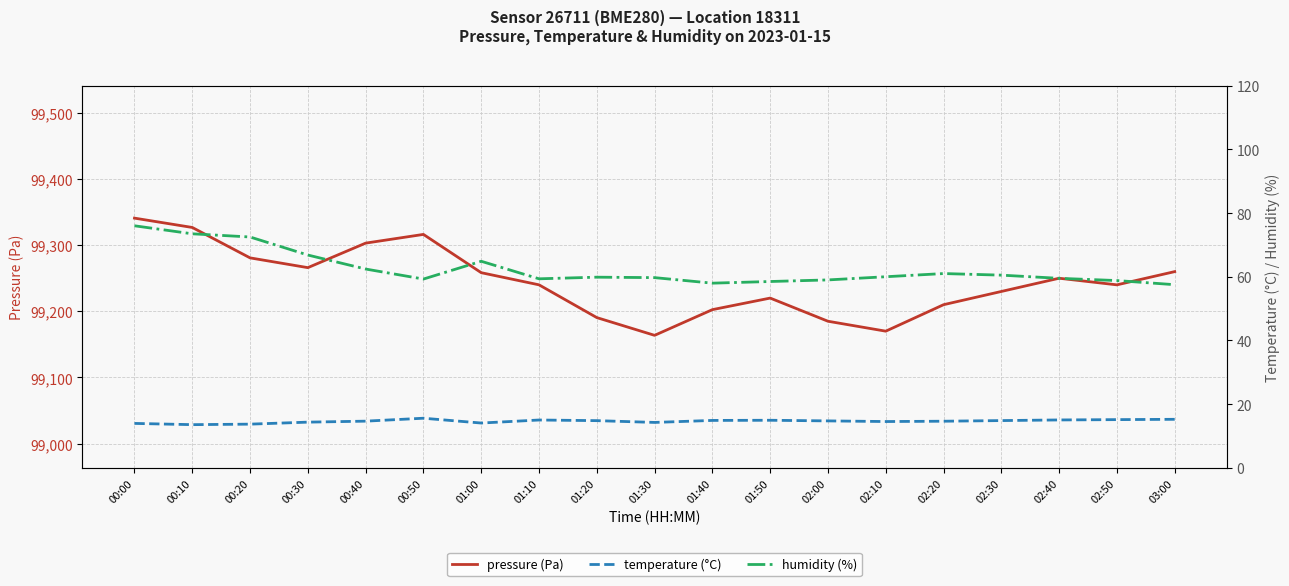

Is the value of humidity (%) at 02:00 greater than the value of pressure (Pa) at 02:20?

No